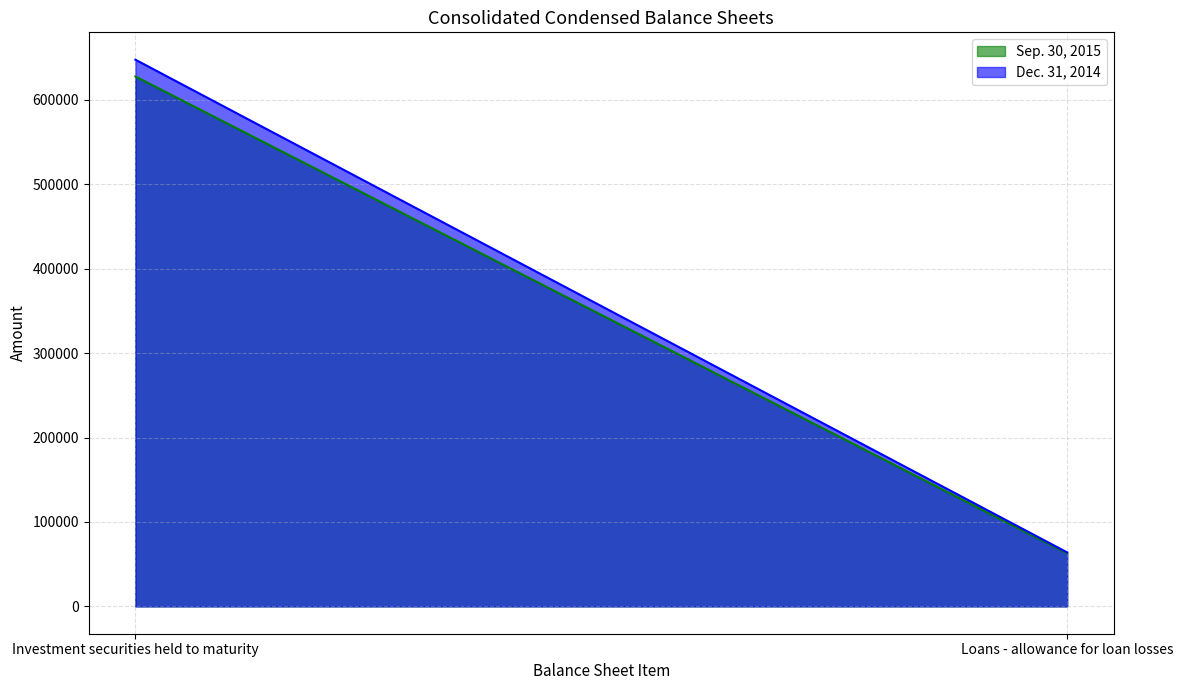

Is it true that Sep. 30, 2015 equals 627848 at Investment securities held to maturity?

True